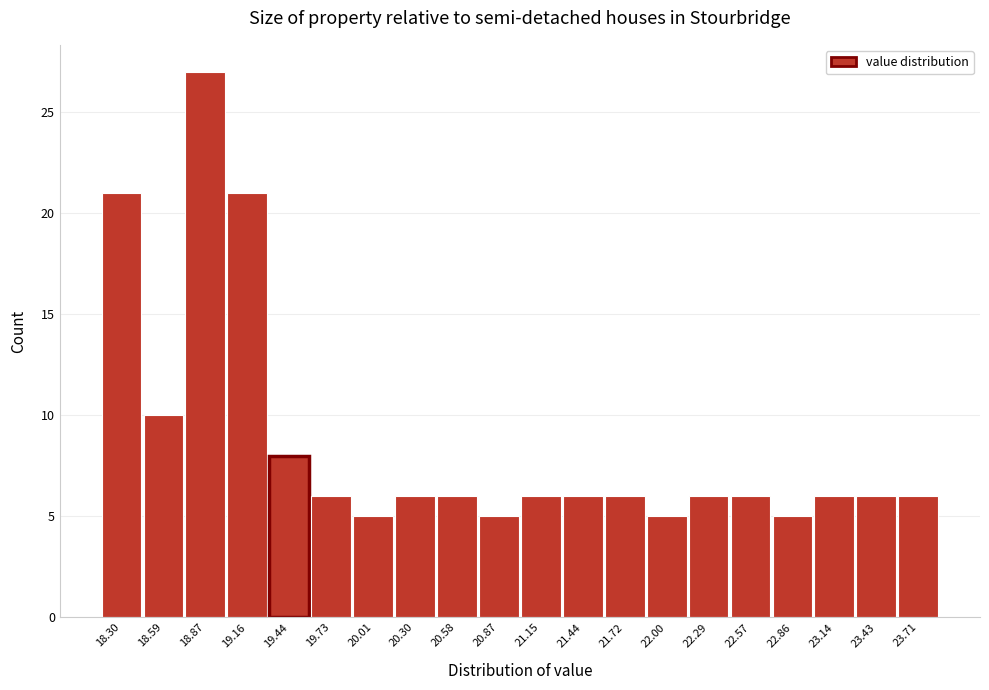

Reading right to left, list all the values displayed in this chart.

23.71=6	23.43=6	23.14=6	22.86=5	22.57=6	22.29=6	22.00=5	21.72=6	21.44=6	21.15=6	20.87=5	20.58=6	20.30=6	20.01=5	19.73=6	19.44=8	19.16=21	18.87=27	18.59=10	18.30=21